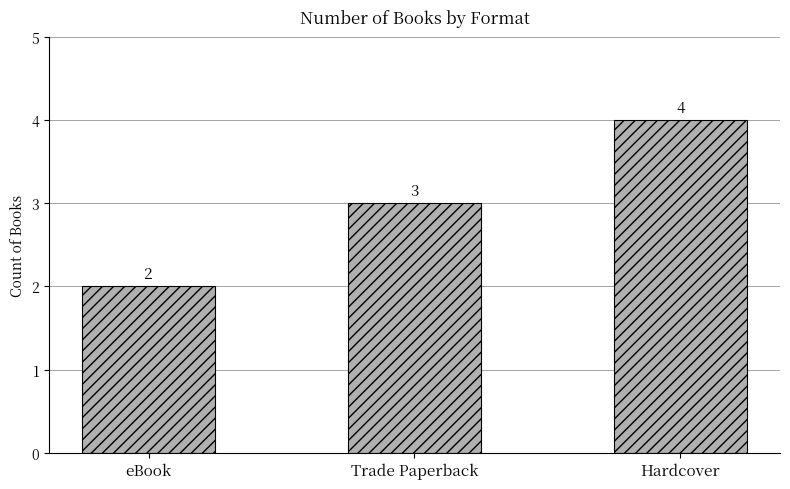

Which has a higher value, Hardcover or eBook?

Hardcover